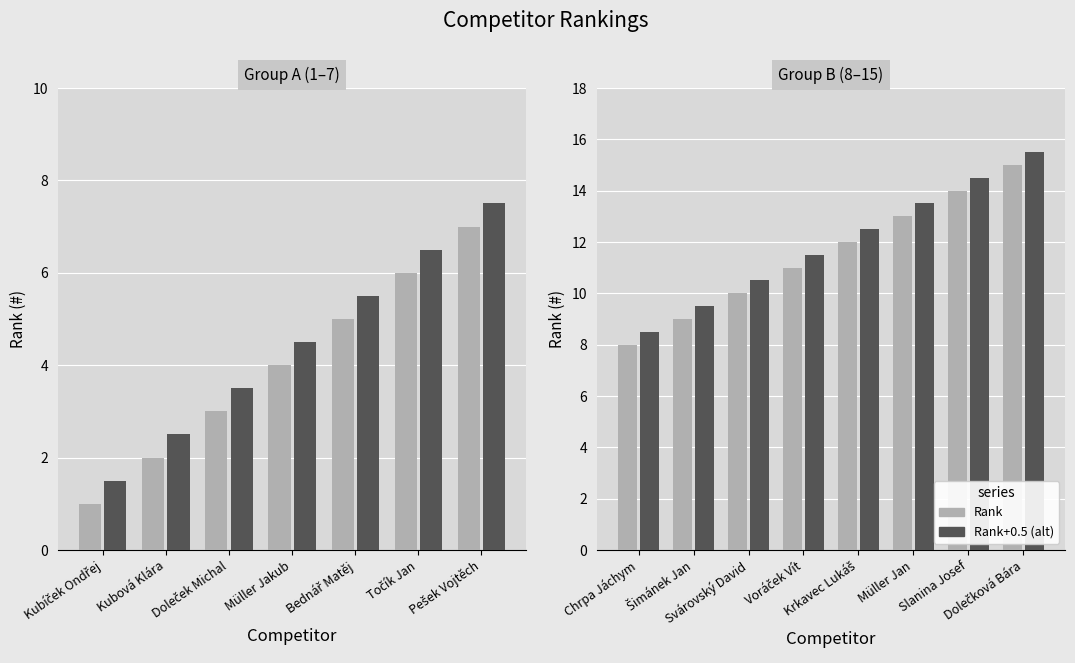

Which series has the largest total across all categories?

Rank+0.5 (alt)